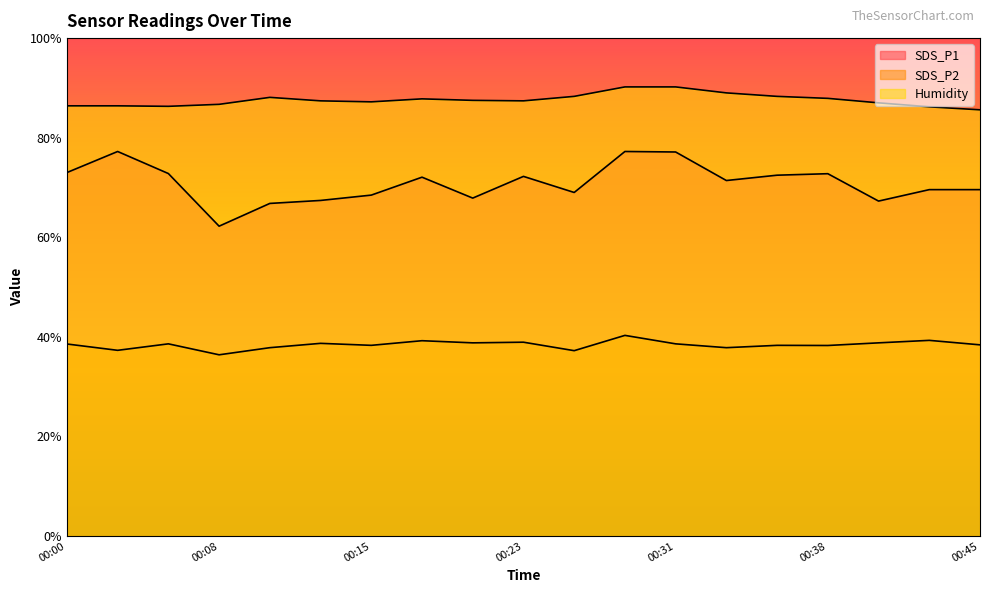

Which series has the largest range (max minus min)?

SDS_P1